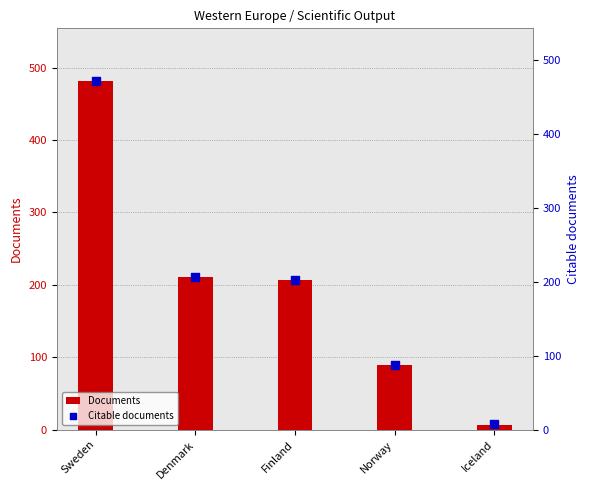

Which series has the widest spread of Y values?

Documents